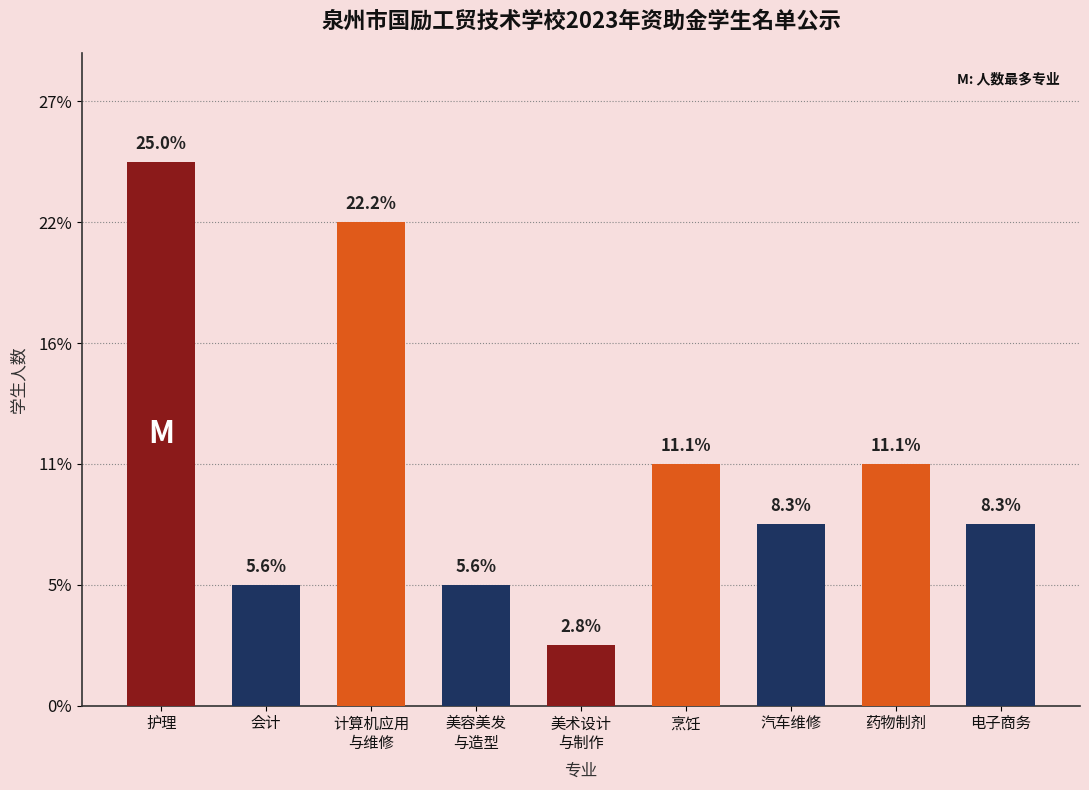

Approximately how many times larger is the value at 计算机应用
与维修 compared to 烹饪?

2.0